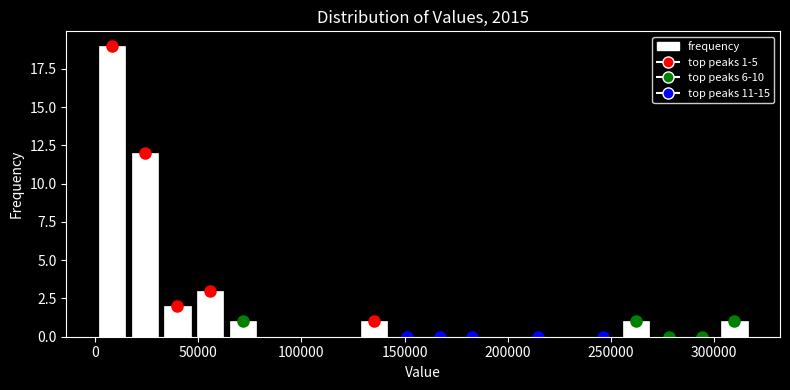

Read against the x-axis, roughly where is the centre of the tallest bar?

10000